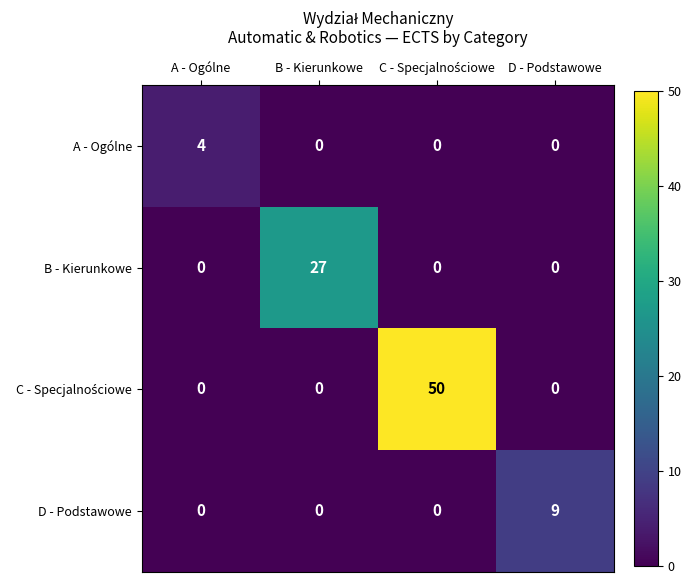

What is the difference between the maximum and second lowest values in the A - Ogólne series?

4